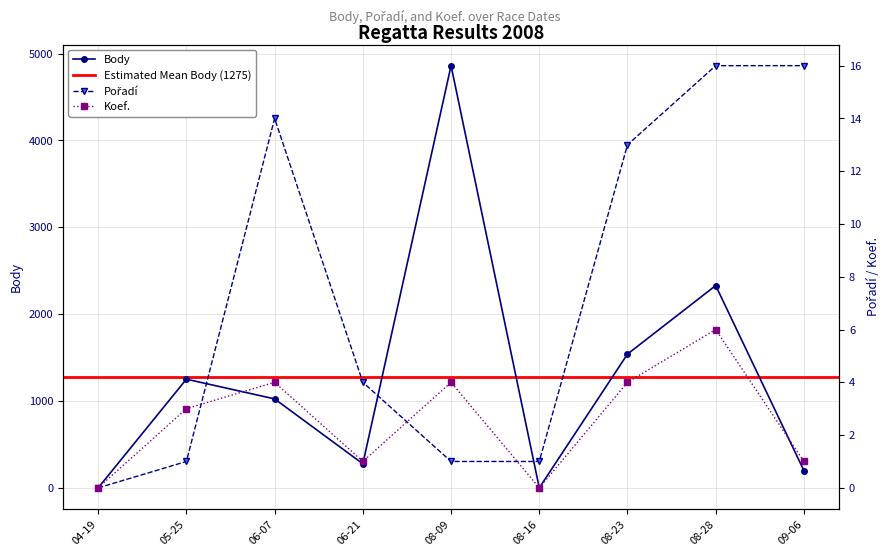

List the series in order of their peak value, lowest first.

Koef., Pořadí, Body